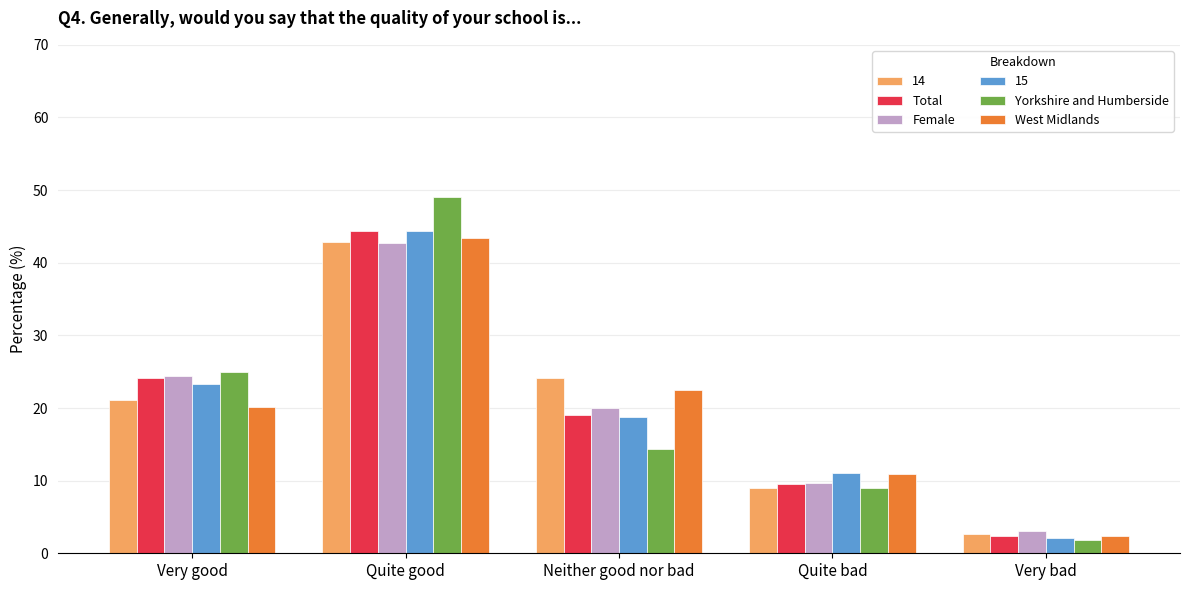

List the labels in order of 14 value, smallest first.

Very bad, Quite bad, Very good, Neither good nor bad, Quite good